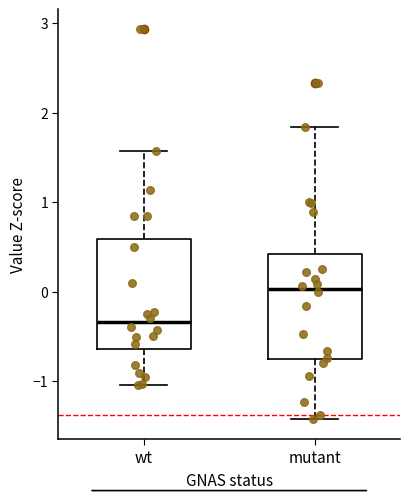

Where is the lower edge of the box for mutant on the y-axis? The values are not printed on the chart, so give them approximately, as read against the axis.

-0.8